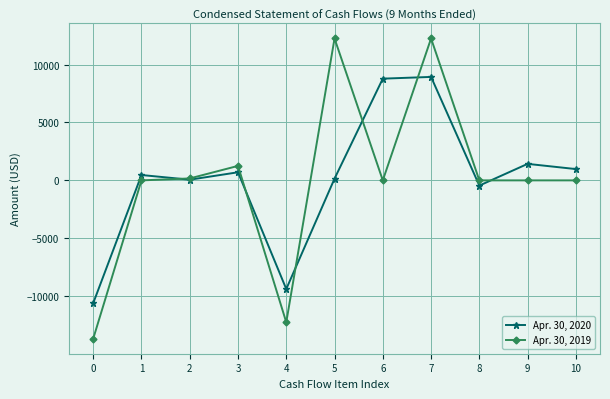

How many distinct data groups are displayed?

2